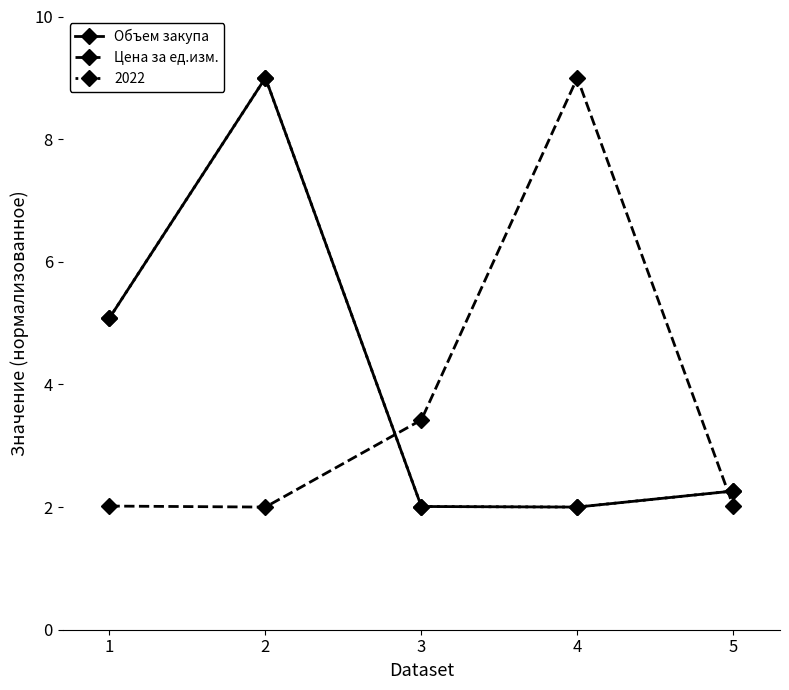

What is the approximate value of Объем закупа at 1?

5.1